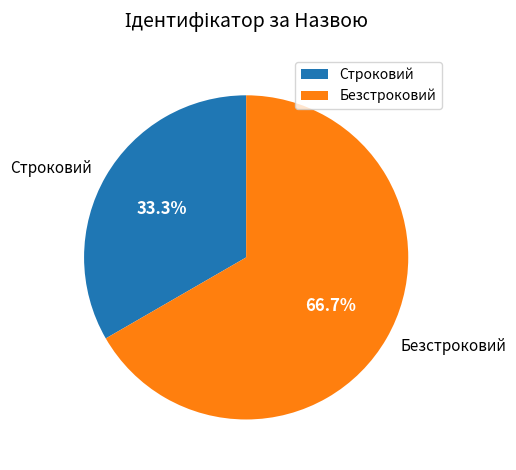

Combined, do Безстроковий and Строковий account for over 50%?

Yes